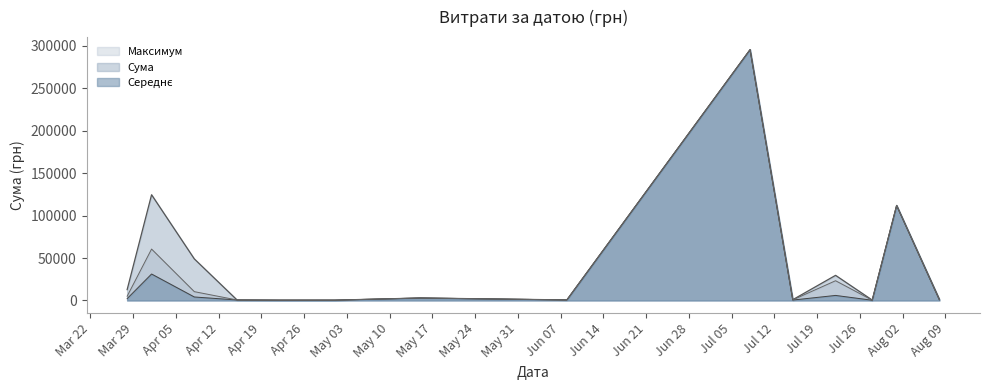

How many data points does each series have?

40